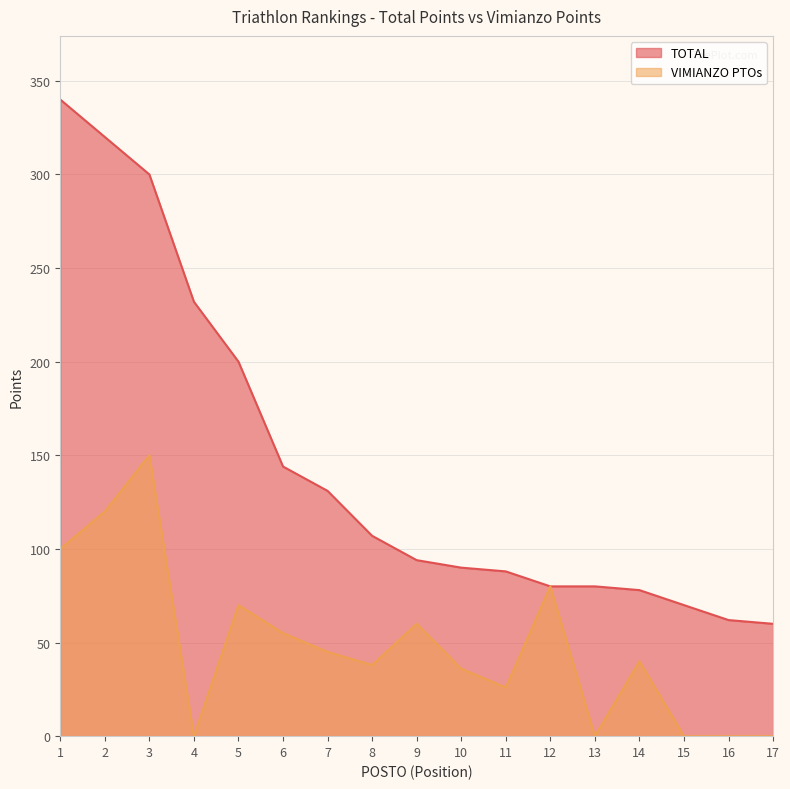

What are all the series names shown in the legend?

TOTAL, VIMIANZO PTOs